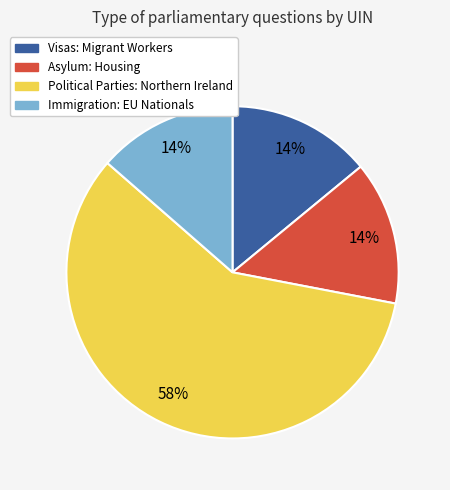

To the nearest percent, what is the average slice percentage?

25%